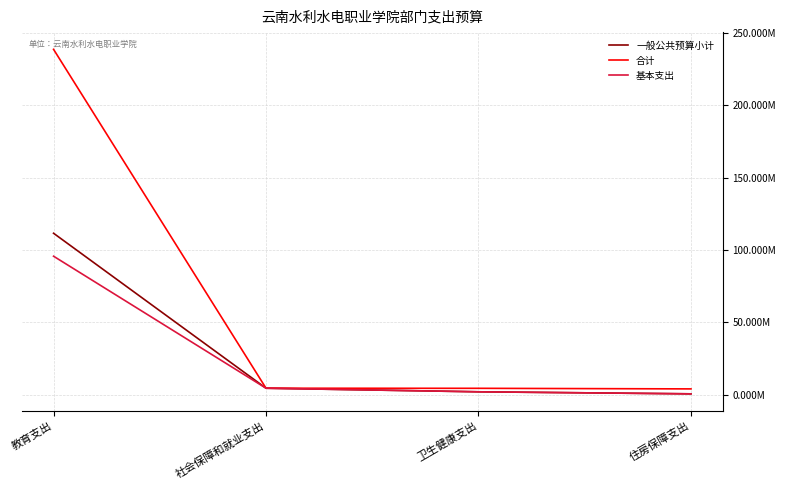

What are all the series names shown in the legend?

一般公共预算小计, 合计, 基本支出